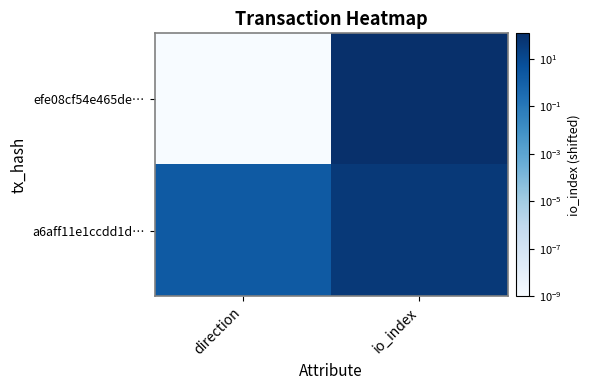

Reading left to right, transcribe all the data shown in this chart.

efe08cf54e465de…: direction=0.0	io_index=119.0
a6aff11e1ccdd1d…: direction=2.0	io_index=44.0